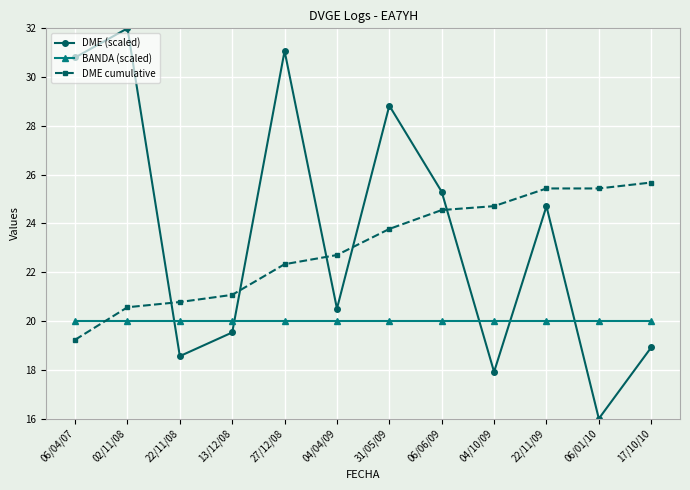

What is the average value of the BANDA (scaled) series?

20.0